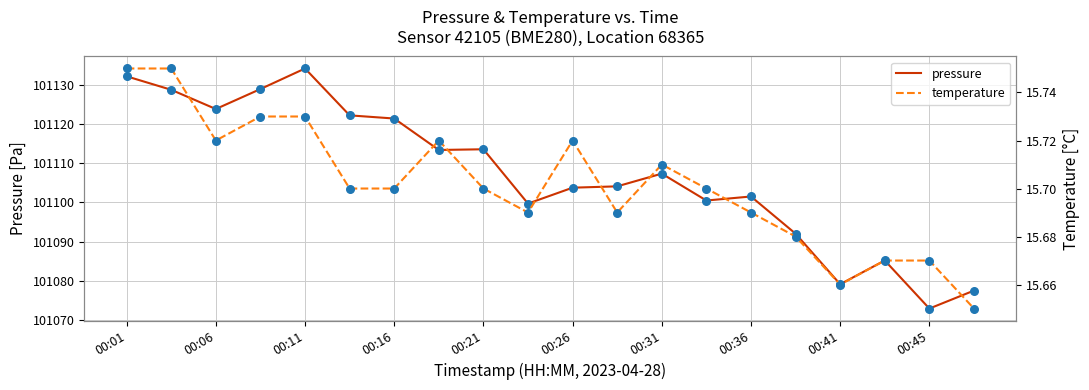

Is it true that pressure equals 68910.1 at 00:41?

False